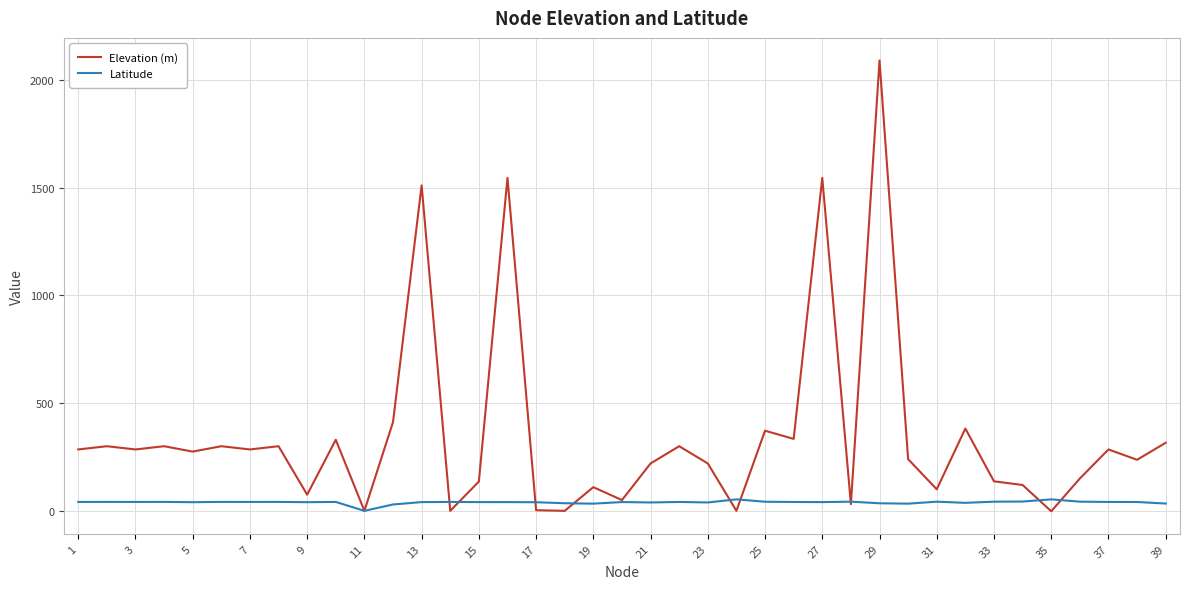

Which series has the largest total across all categories?

Elevation (m)